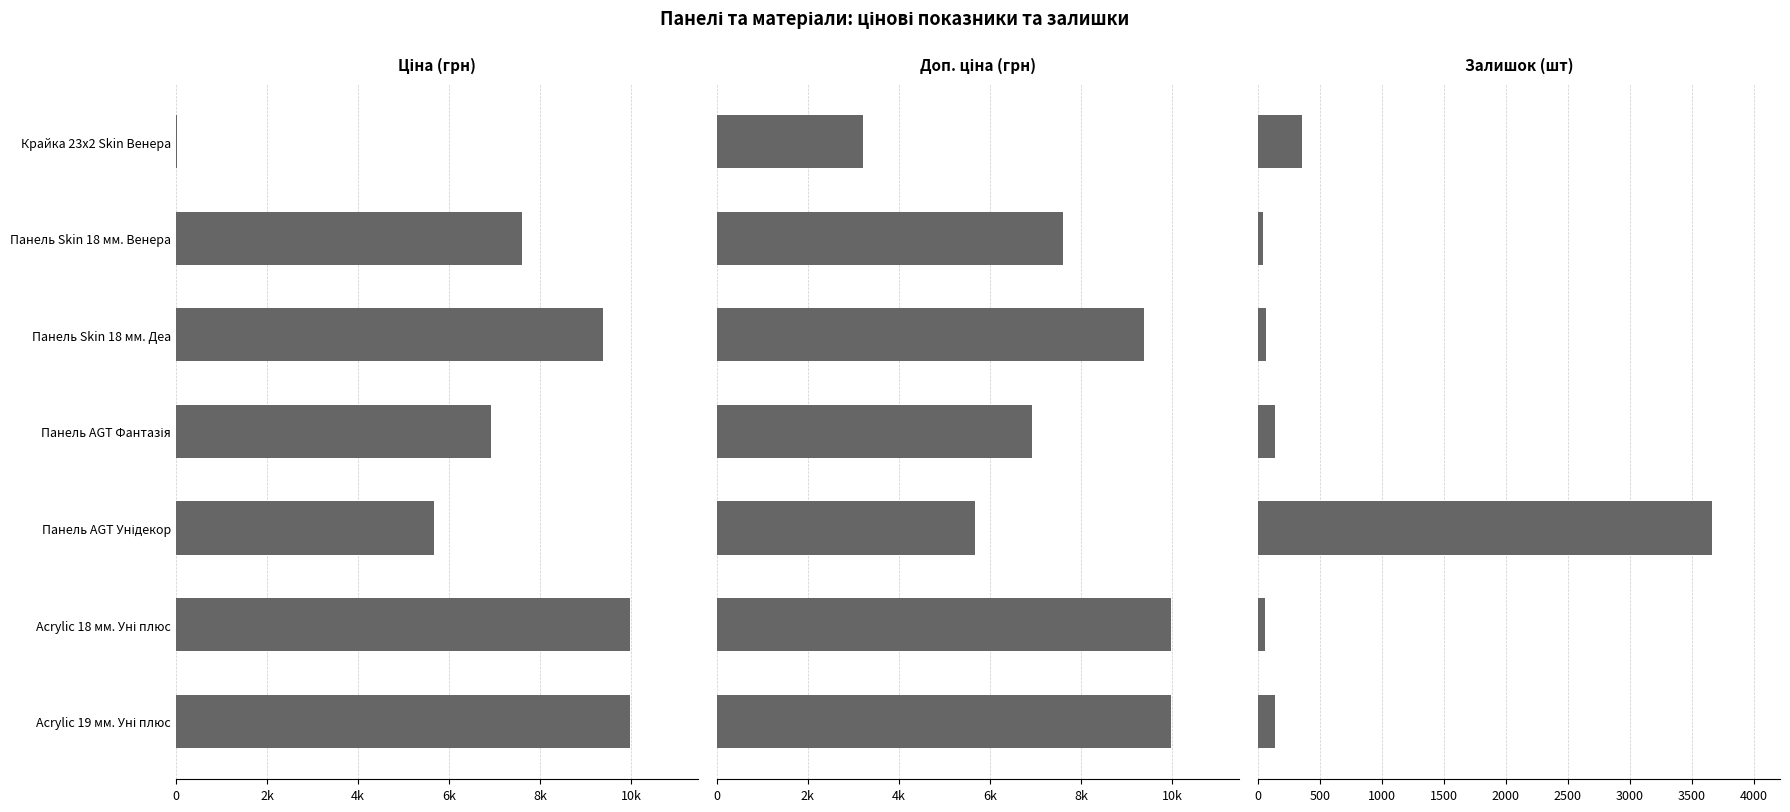

What is the difference between the Залишок values at Acrylic 18 мм. Уні плюс and Панель Skin 18 мм. Деа?

12.0